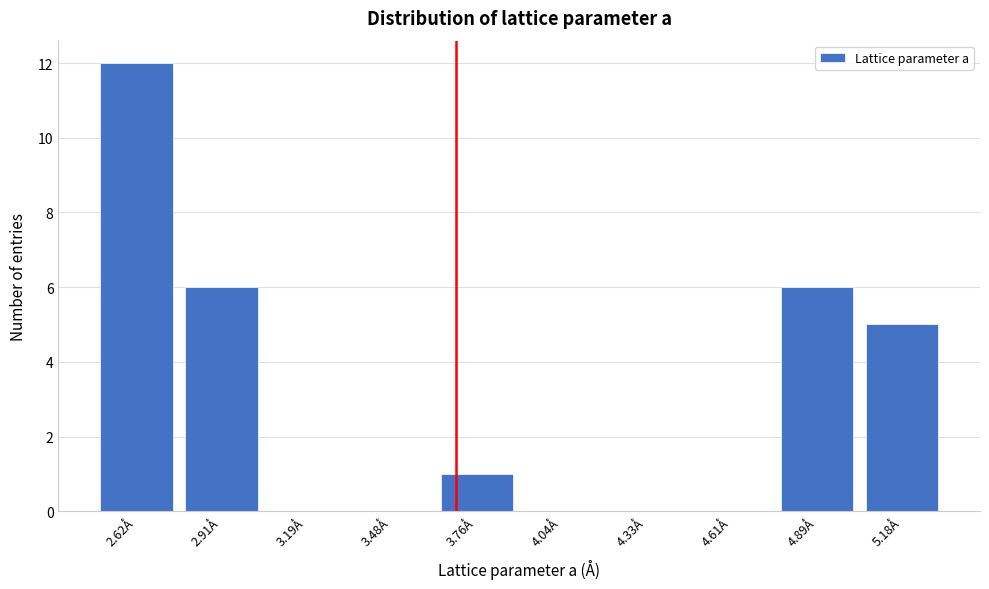

Reading left to right, transcribe all the data shown in this chart.

2.62Å=12	2.91Å=6	3.19Å=0	3.48Å=0	3.76Å=1	4.04Å=0	4.33Å=0	4.61Å=0	4.89Å=6	5.18Å=5